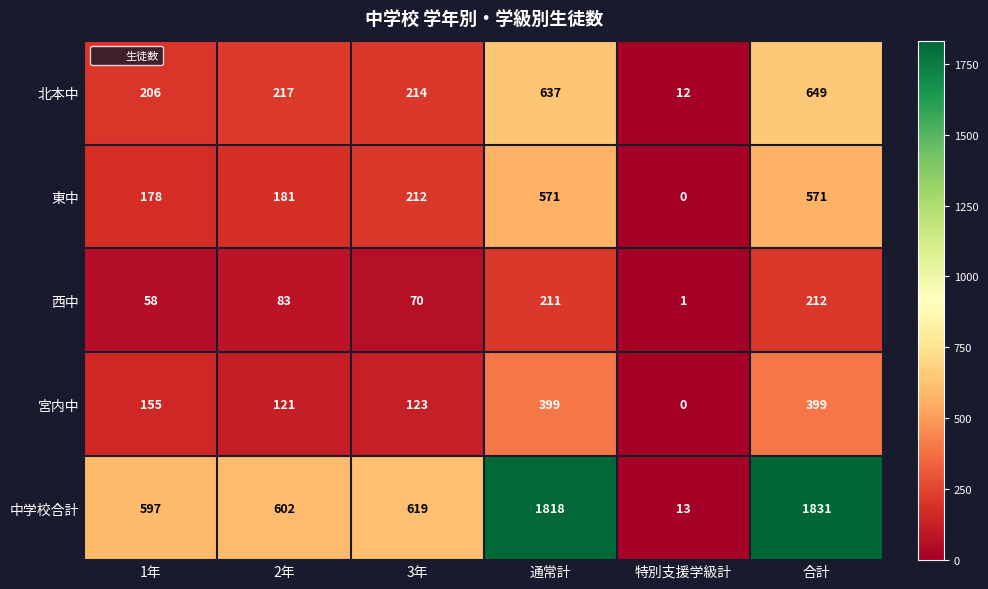

At how many categories does at least one series exceed 875?

2